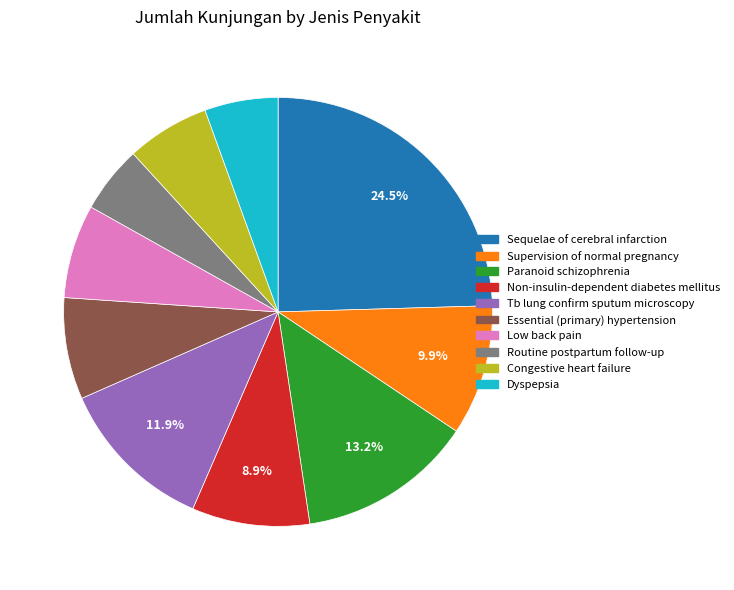

How much of the chart is everything except Tb lung confirm sputum microscopy?

88.1%